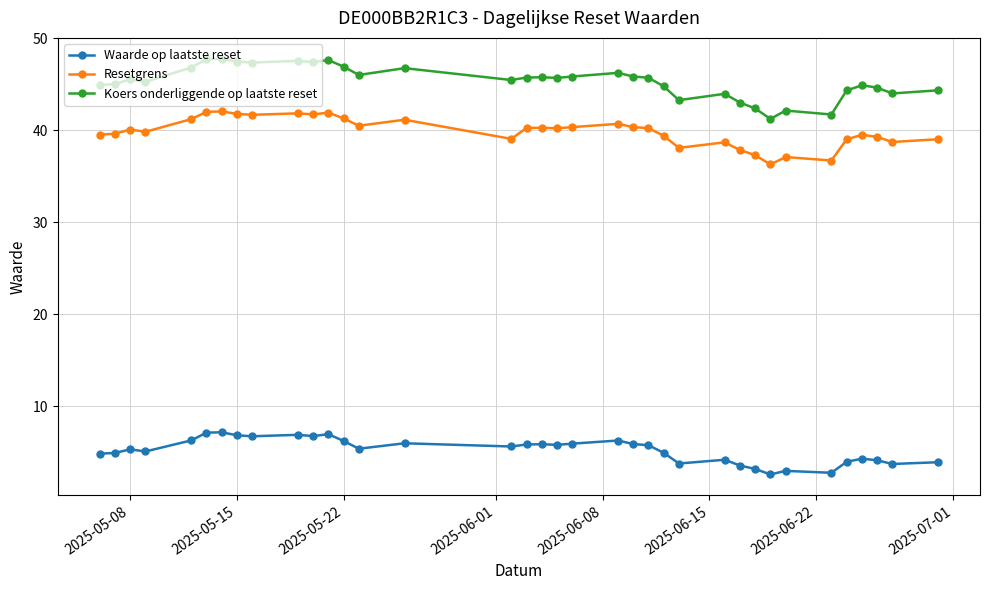

What is the maximum value shown in the chart?

47.8